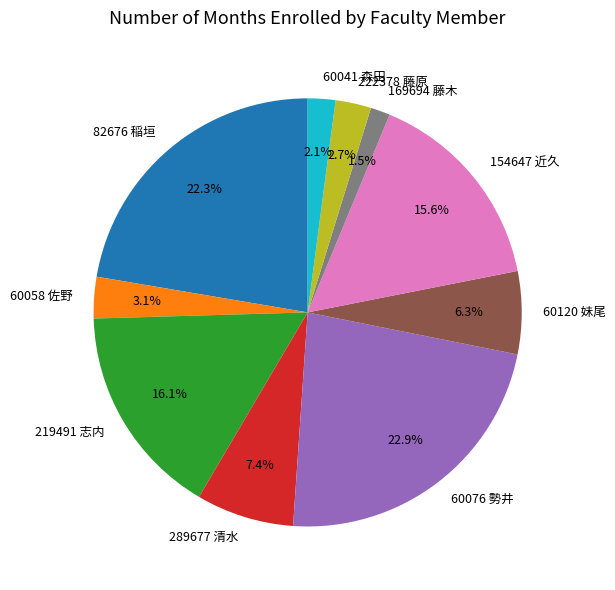

Count the number of slices in the pie.

10